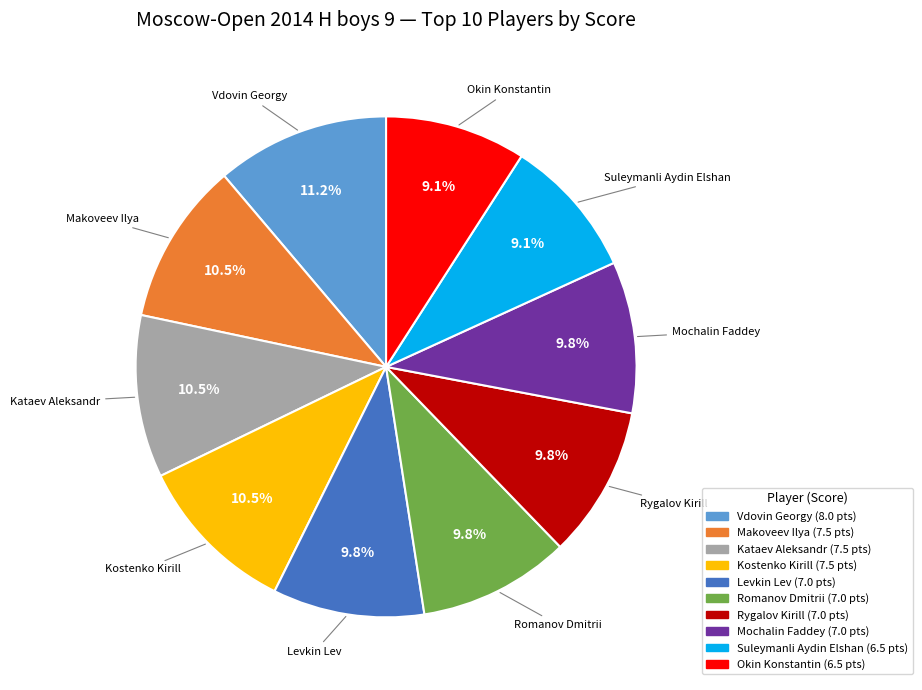

What percentage is the Vdovin Georgy slice, to the nearest percent?

11%